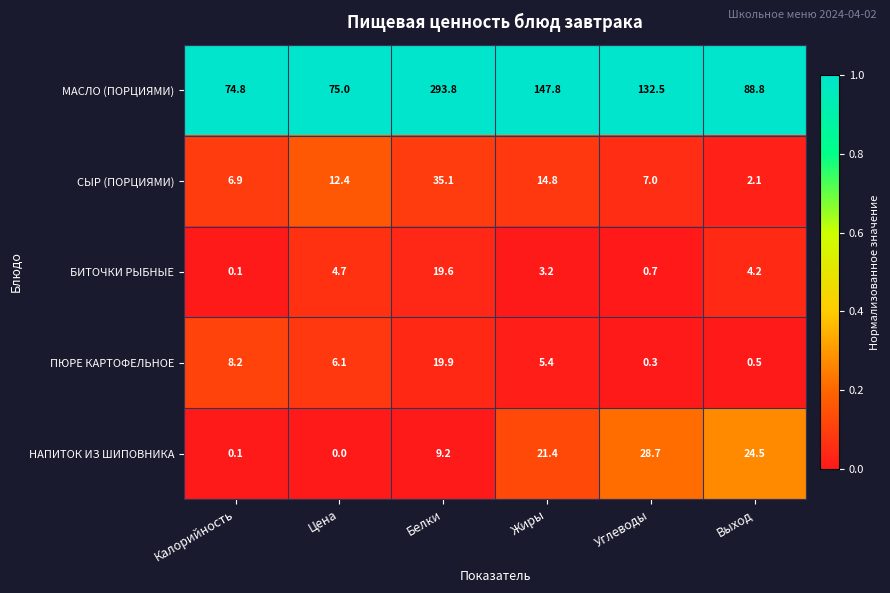

At how many categories does at least one series exceed 0?

6